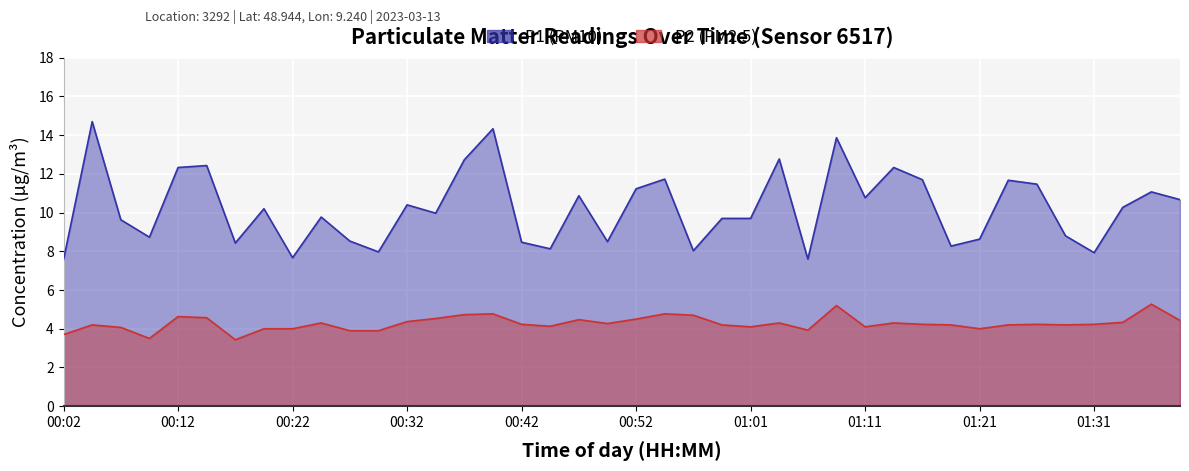

True or false: P1 has a value of 5.2 at 01:24.

False